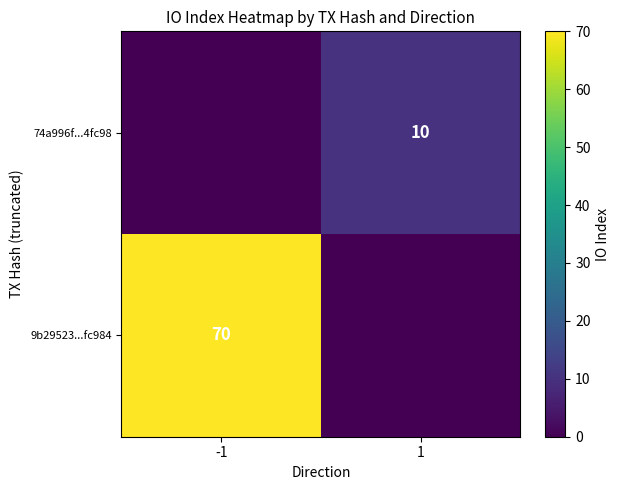

Is it true that 74a996f...4fc98 equals 5 at 1?

False